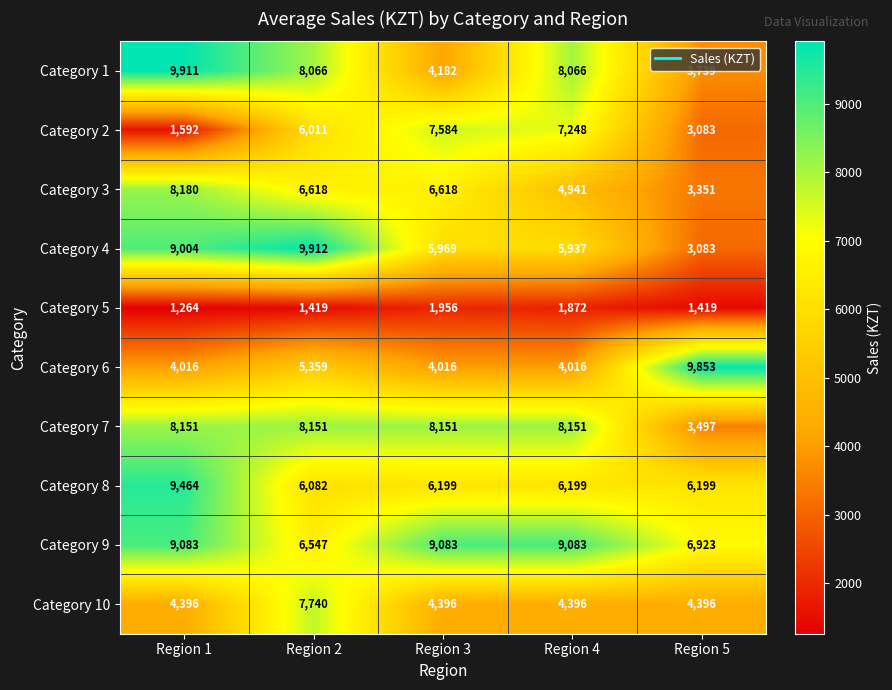

What is the average value of the Category 10 series?

5065